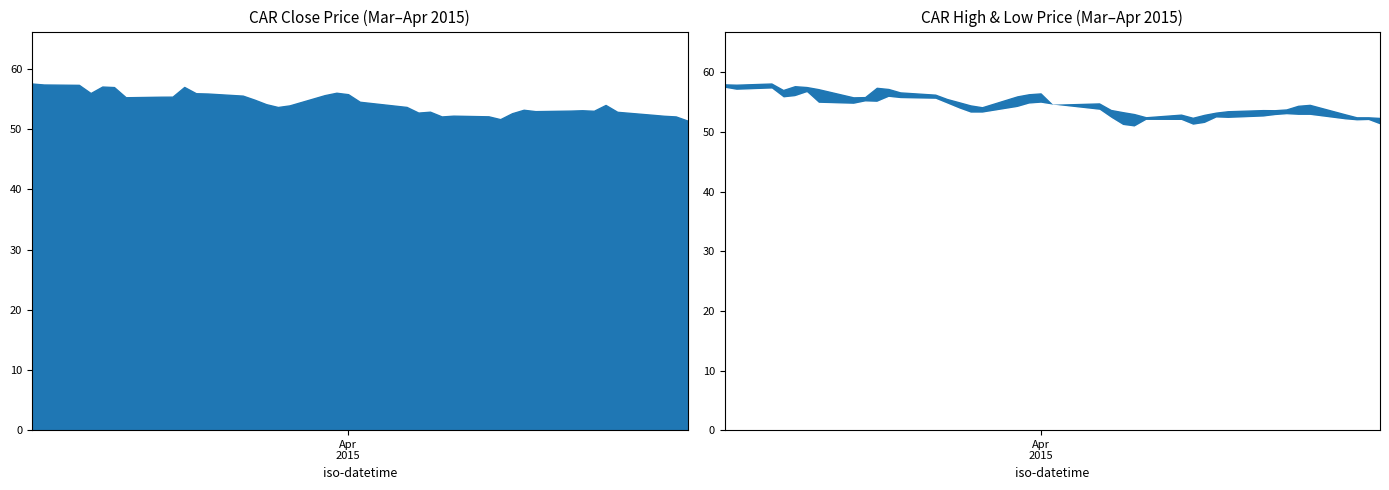

Where is the first local minimum for High?

7